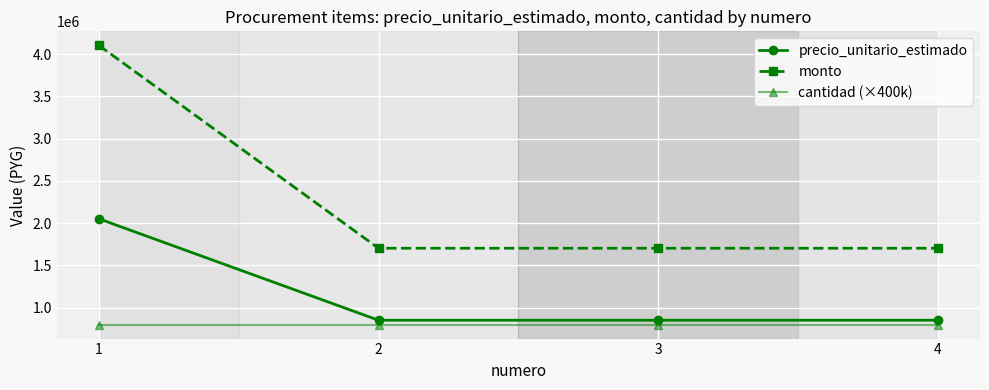

True or false: cantidad (×400k) and precio_unitario_estimado cross at least once.

False